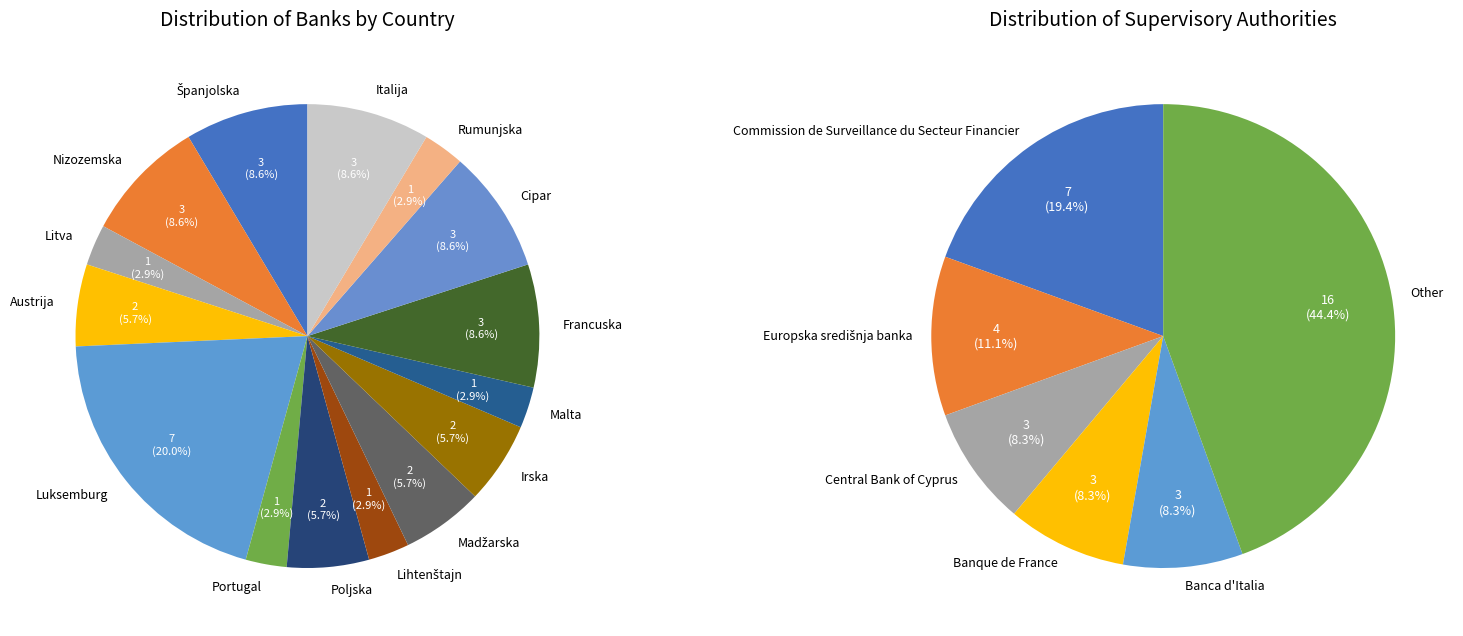

Does any single category account for the majority?

No